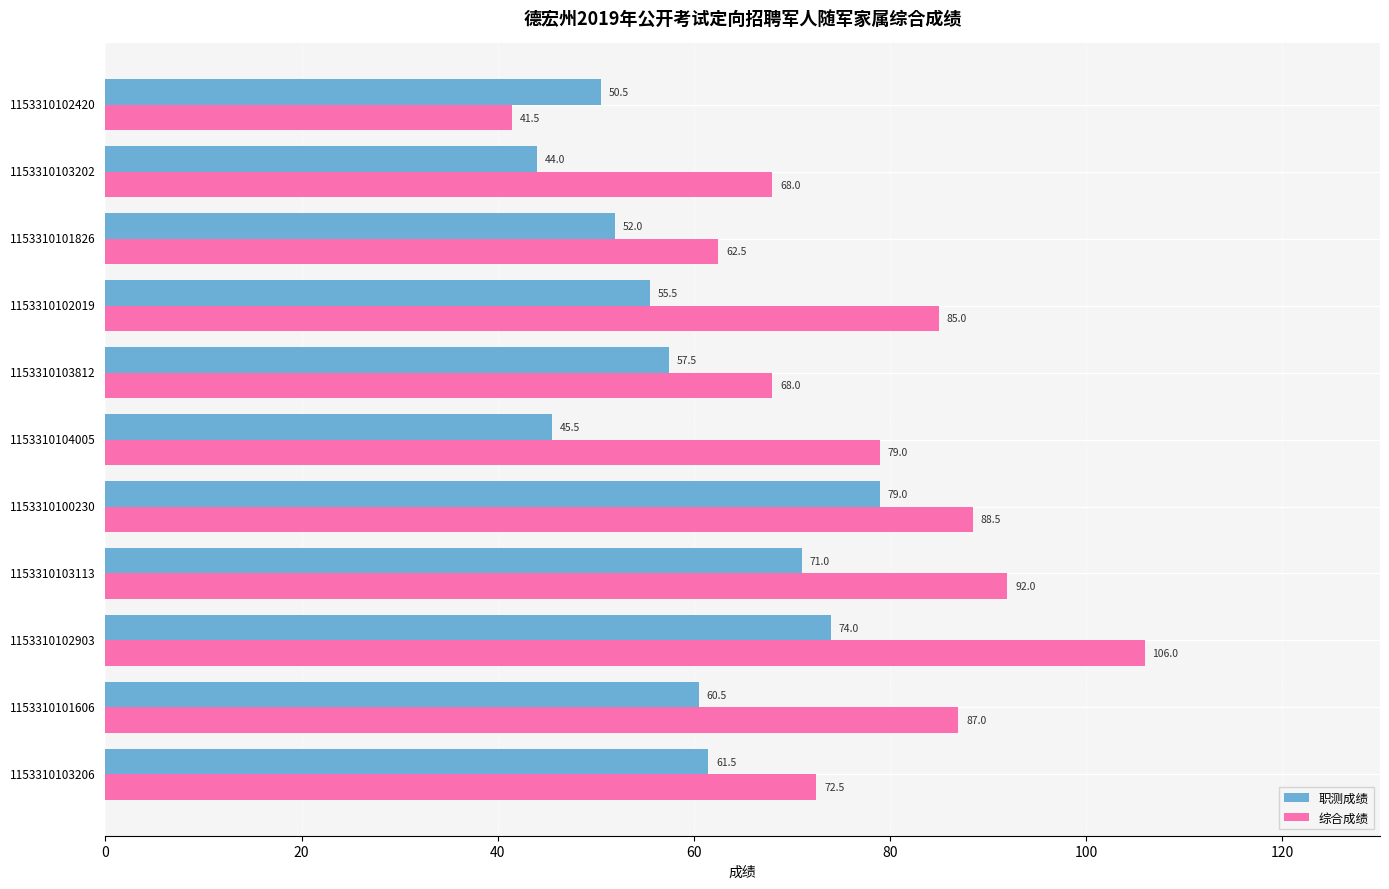

What is the lowest value of the 职测成绩 series?

44.0